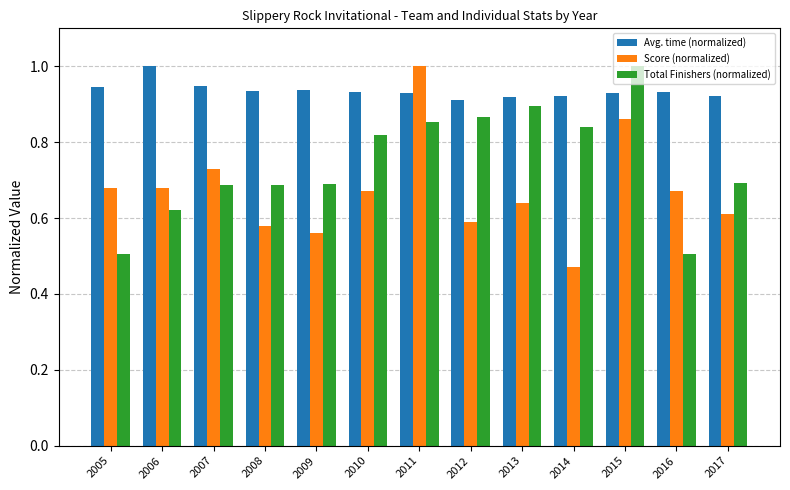

The Avg. time (normalized) series shows 0.9 at 2005. True or false?

True